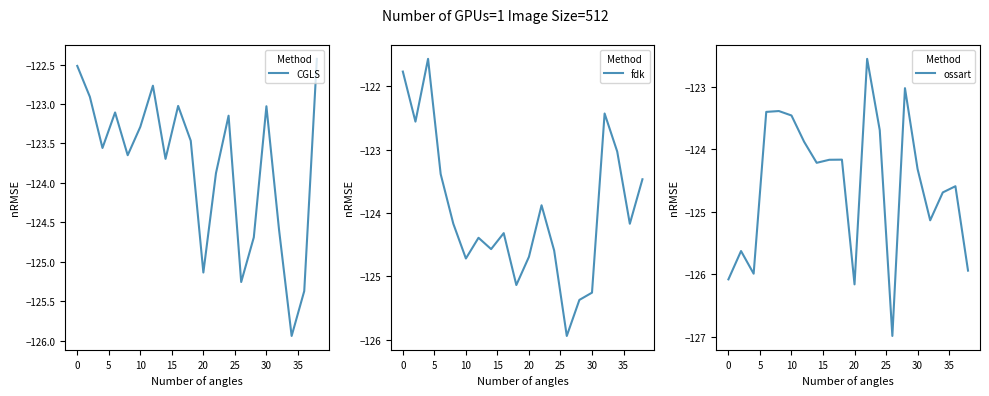

What is the maximum value for ossart?

-122.6